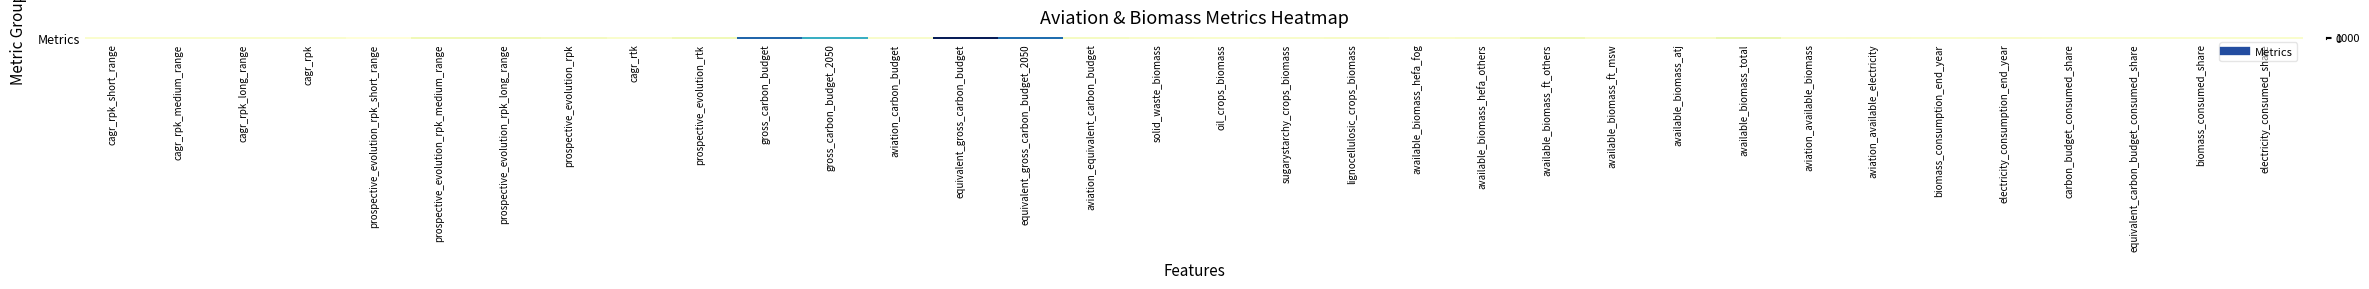

Reading right to left, what are all the values shown in this chart?

electricity_consumed_share=4.6	biomass_consumed_share=5.4	equivalent_carbon_budget_consumed_share=7.1	carbon_budget_consumed_share=3.1	electricity_consumption_end_year=11.4	biomass_consumption_end_year=8.8	aviation_available_electricity=12.5	aviation_available_biomass=8.2	available_biomass_total=164.0	available_biomass_atj=17.6	available_biomass_ft_msw=11.0	available_biomass_ft_others=113.7	available_biomass_hefa_others=20.7	available_biomass_hefa_fog=1.0	lignocellulosic_crops_biomass=39.7	sugarystarchy_crops_biomass=17.6	oil_crops_biomass=5.7	solid_waste_biomass=11.0	aviation_equivalent_carbon_budget=56.2	equivalent_gross_carbon_budget_2050=1102.6	equivalent_gross_carbon_budget=1574.4	aviation_carbon_budget=20.7	gross_carbon_budget_2050=797.2	gross_carbon_budget=1130.0	prospective_evolution_rtk=115.7	cagr_rtk=2.6	prospective_evolution_rpk=69.3	prospective_evolution_rpk_long_range=115.7	prospective_evolution_rpk_medium_range=115.7	prospective_evolution_rpk_short_range=-54.7	cagr_rpk=1.8	cagr_rpk_long_range=2.6	cagr_rpk_medium_range=2.6	cagr_rpk_short_range=-2.6